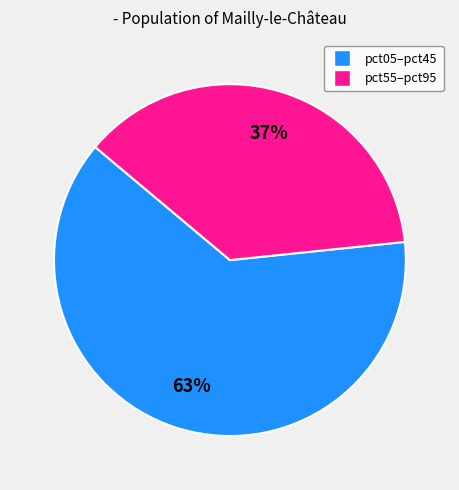

To the nearest percent, what is the difference between the pct05–pct45 and pct55–pct95 slice percentages?

26%